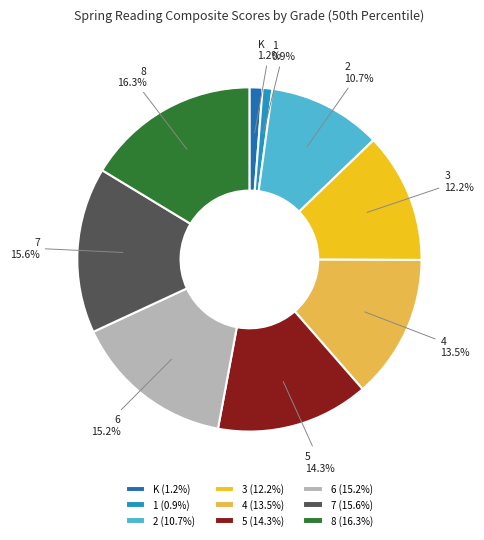

Is it true that 5 is 14% of the pie?

True